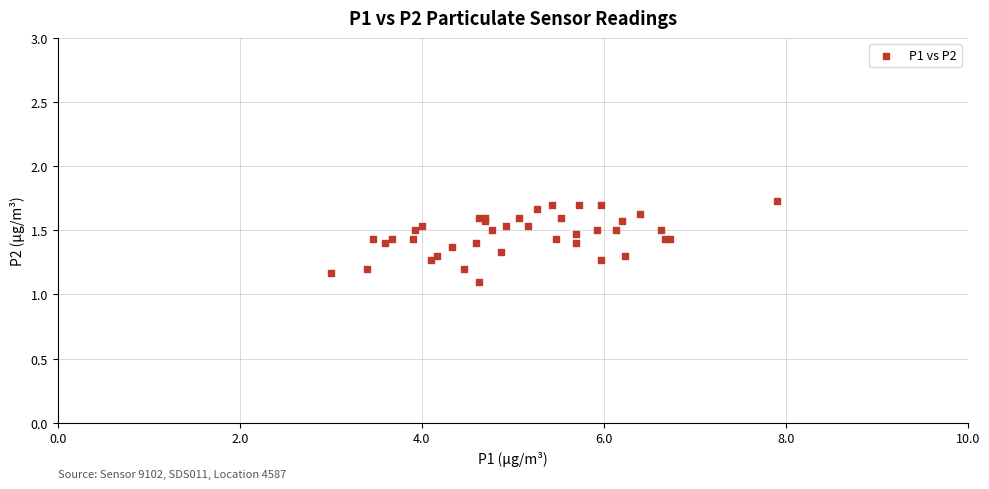

What Y value in the scatter plot is closest to 1?

1.1